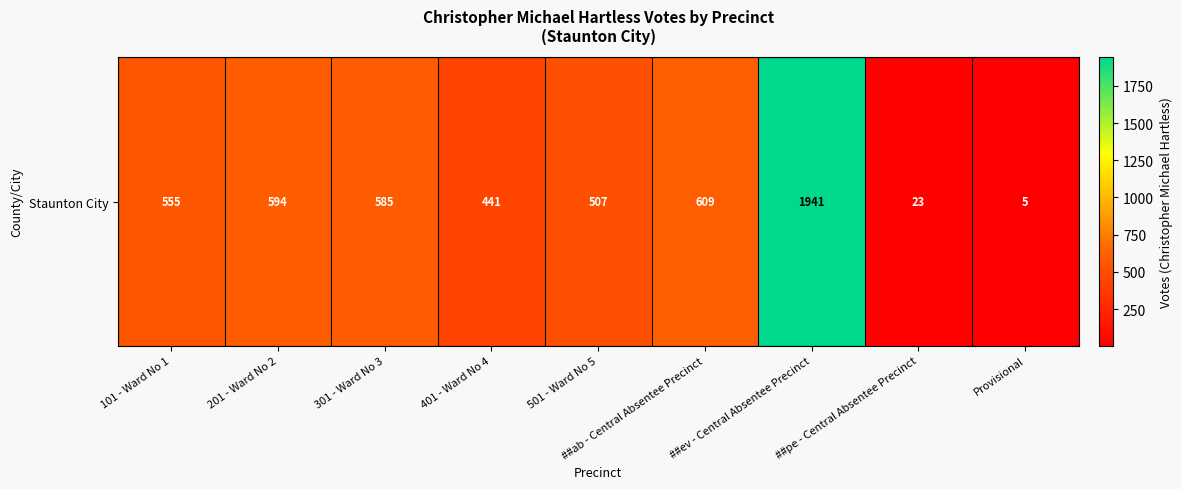

What is the sum of all values?

5260